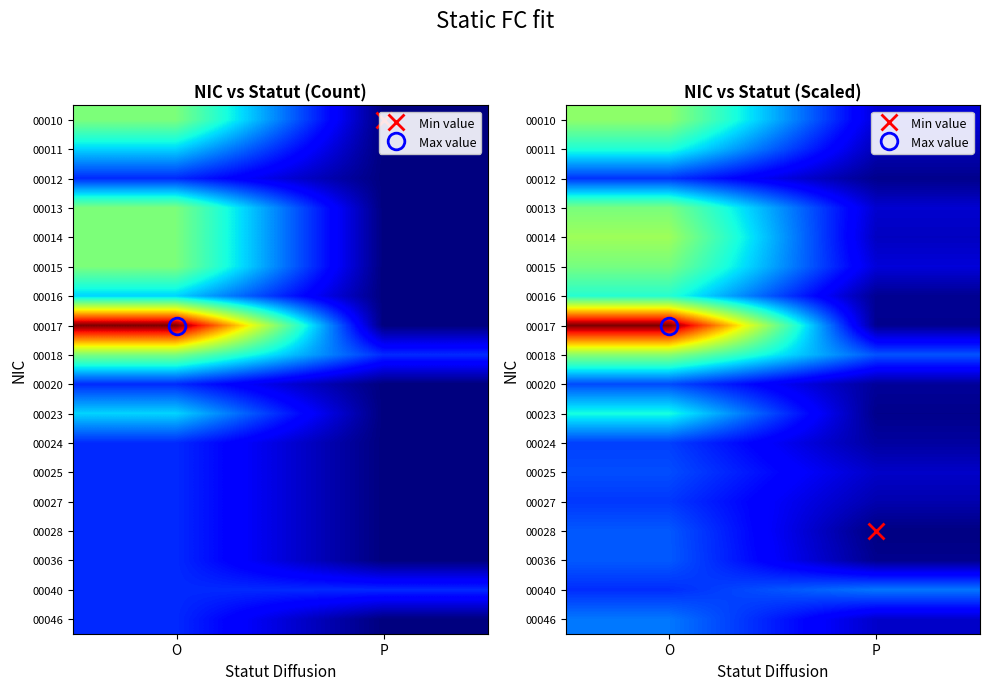

At P, list the series in order from smallest to largest.

00028, 00023, 00012, 00036, 00017, 00016, 00020, 00024, 00027, 00011, 00014, 00025, 00046, 00013, 00010, 00015, 00018, 00040